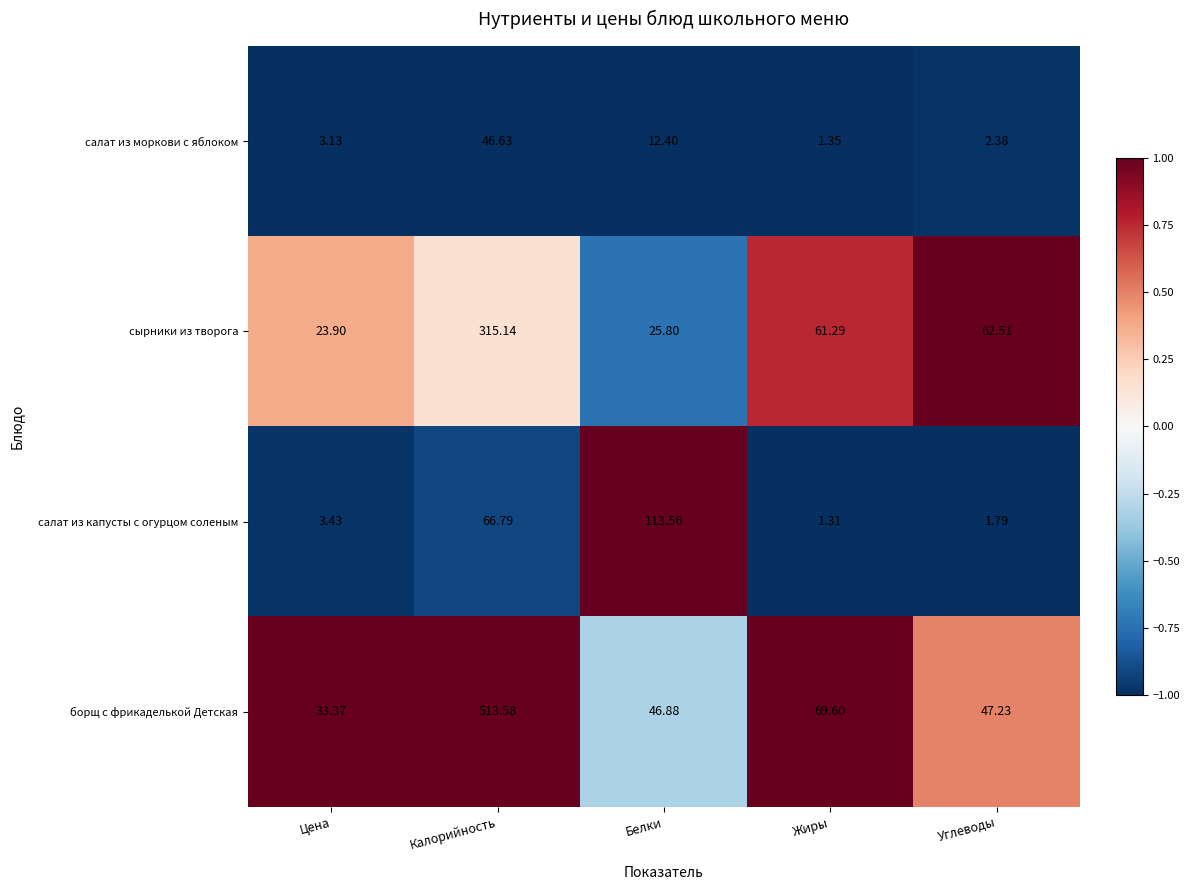

Is the value of борщ с фрикаделькой Детская at Белки greater than the value of салат из моркови с яблоком at Углеводы?

Yes